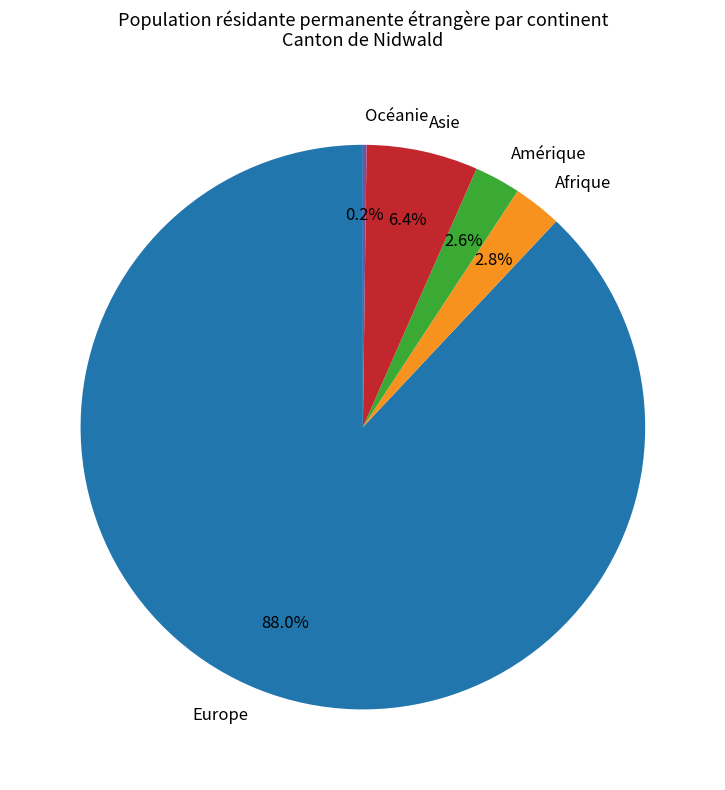

To the nearest percent, what is the difference between the largest and smallest slice percentages?

88%